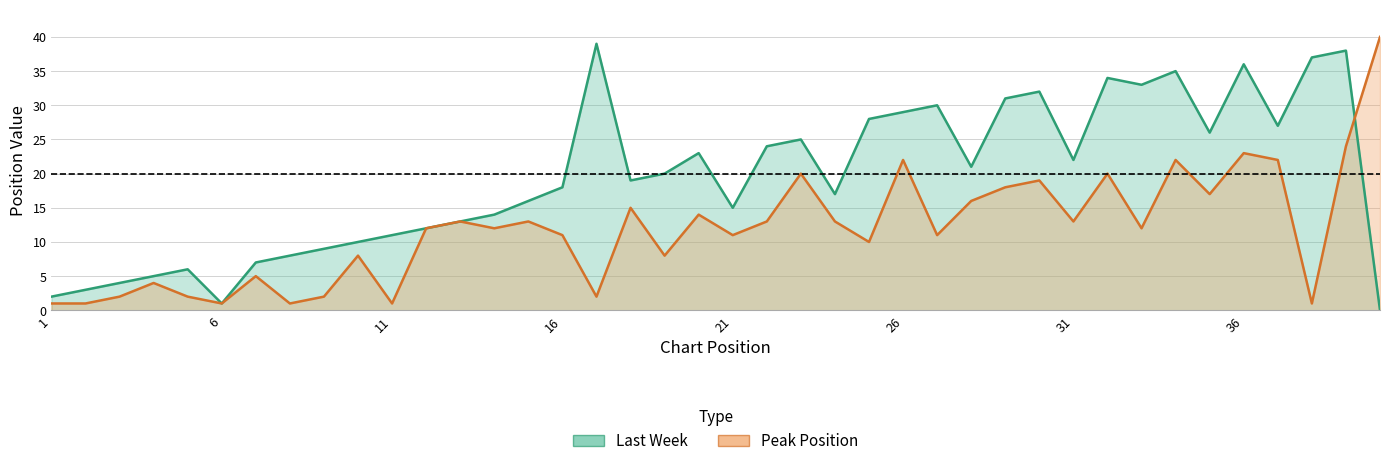

What is the sum of all Peak Position values?

475